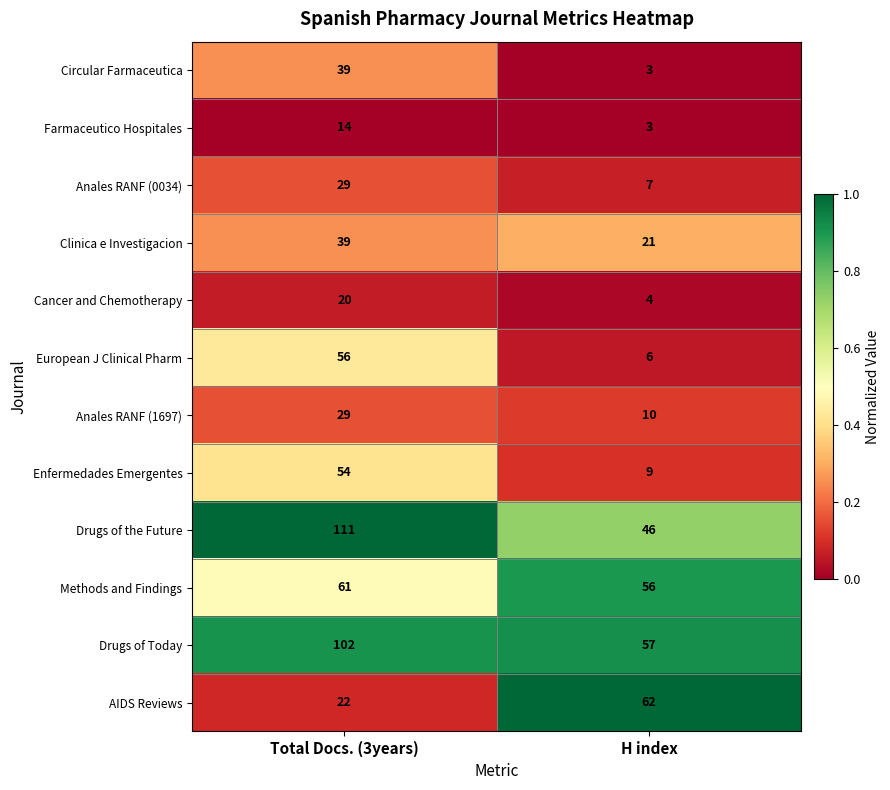

True or false: Methods and Findings has a value of 56 at H index.

True